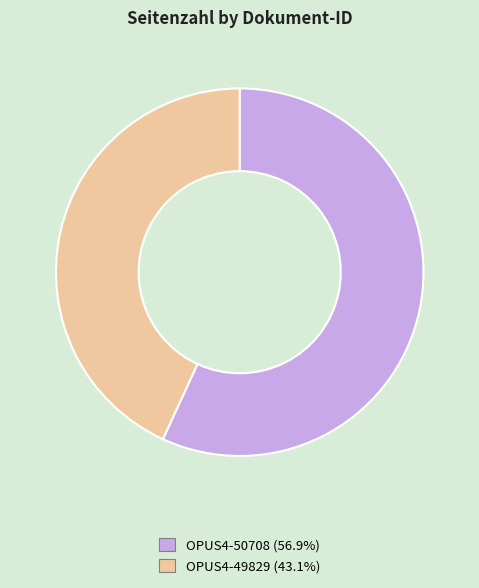

Which has a higher value, OPUS4-50708 or OPUS4-49829?

OPUS4-50708